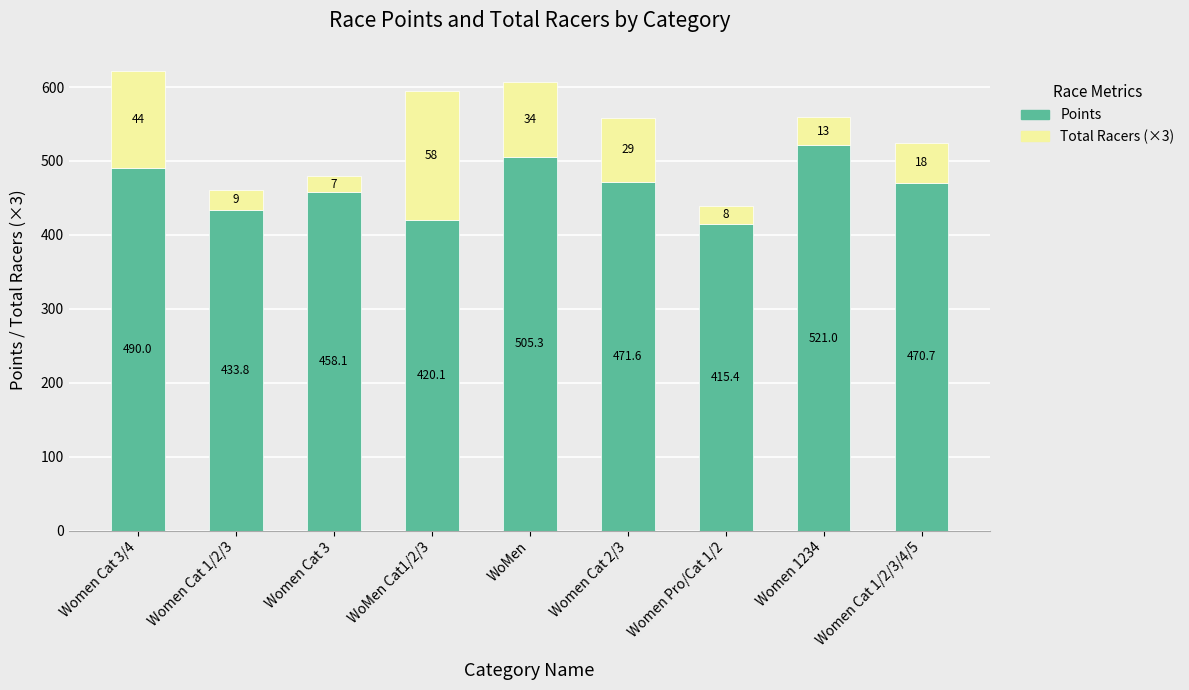

True or false: Points has a value of 505.3 at WoMen.

True